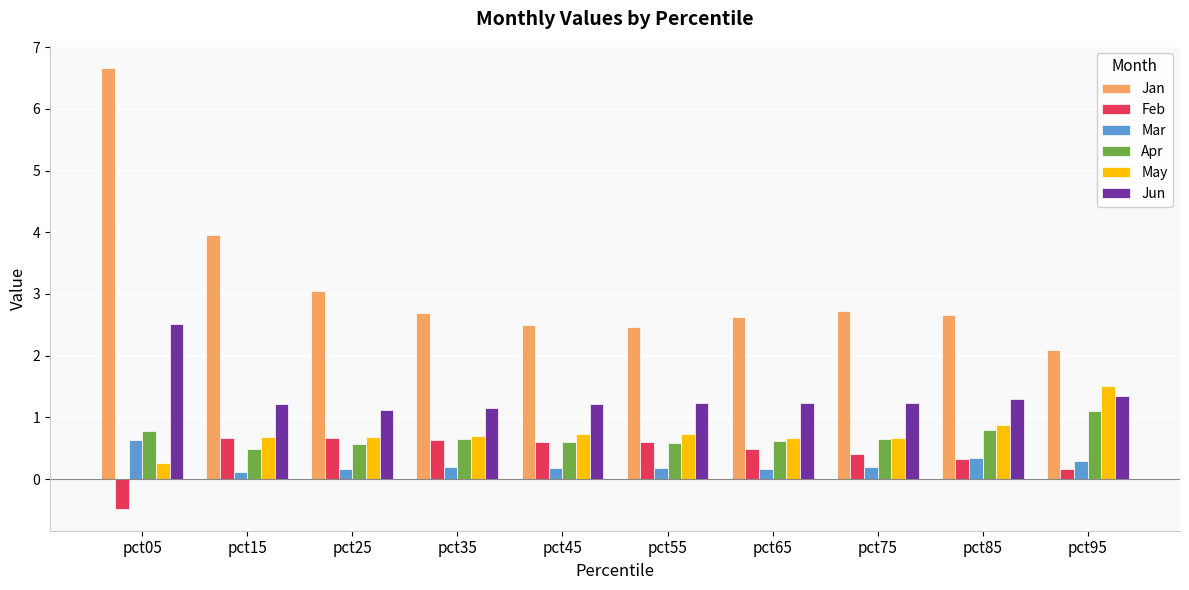

What is the value of the Jun bar at the 1st from the left?

2.5